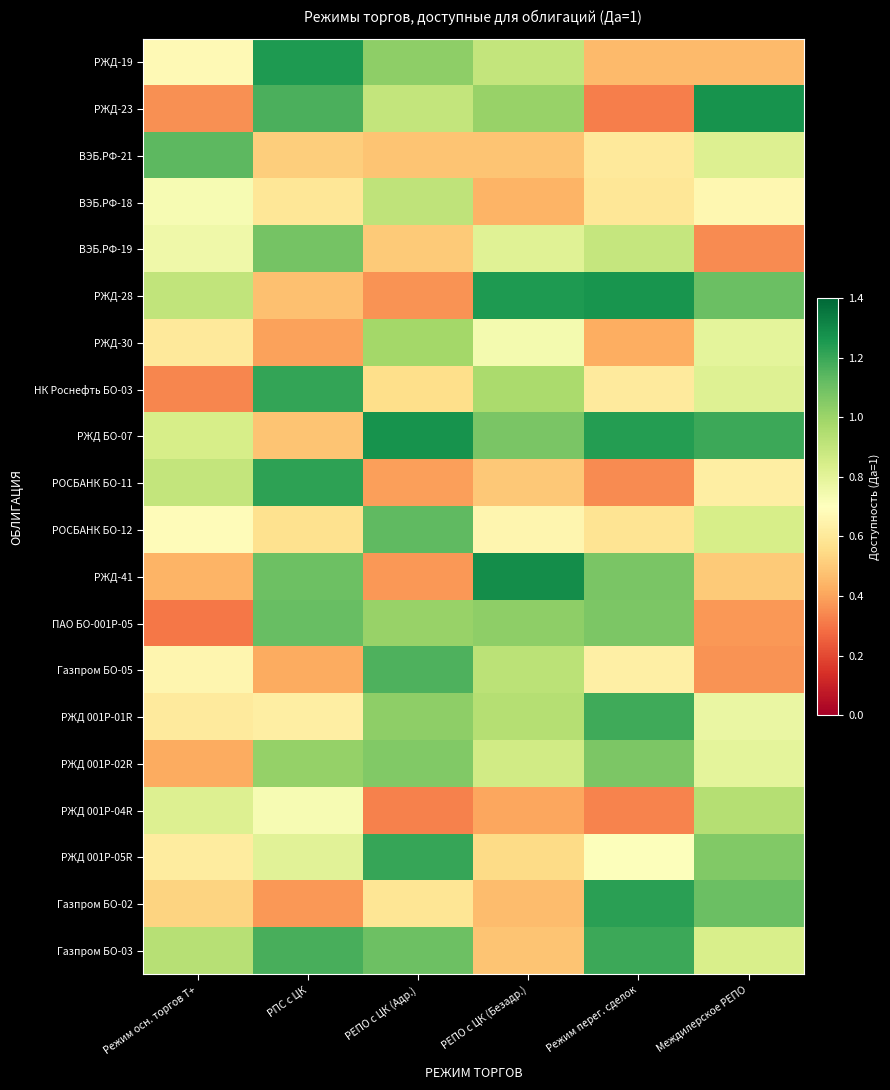

List the series in order of their peak value, lowest first.

ВЭБ.РФ-18, РЖД 001Р-04R, РЖД-30, РЖД 001Р-02R, ВЭБ.РФ-19, ПАО БО-001Р-05, РОСБАНК БО-12, ВЭБ.РФ-21, Газпром БО-05, РЖД 001Р-01R, Газпром БО-03, РЖД 001Р-05R, НК Роснефть БО-03, РОСБАНК БО-11, Газпром БО-02, РЖД-19, РЖД-28, РЖД БО-07, РЖД-23, РЖД-41